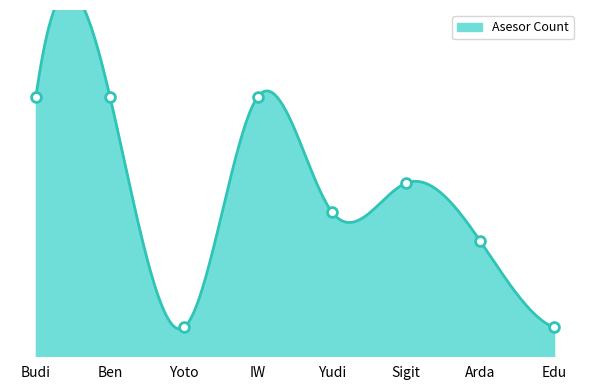

What is the ratio of the value at Sigit to the value at Yudi?

1.2